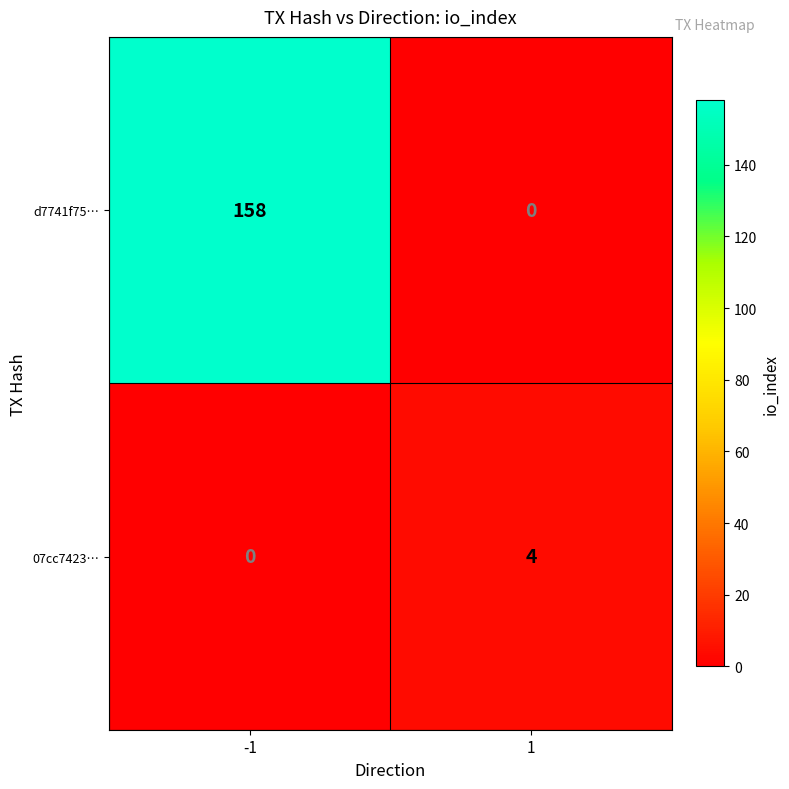

The 07cc7423… series shows 2 at -1. True or false?

False